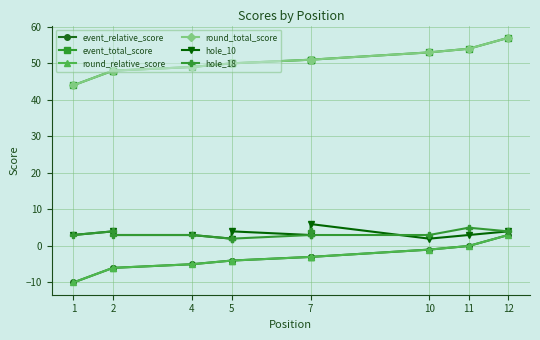

What is the sum of the event_total_score values at 5 and 2?

98